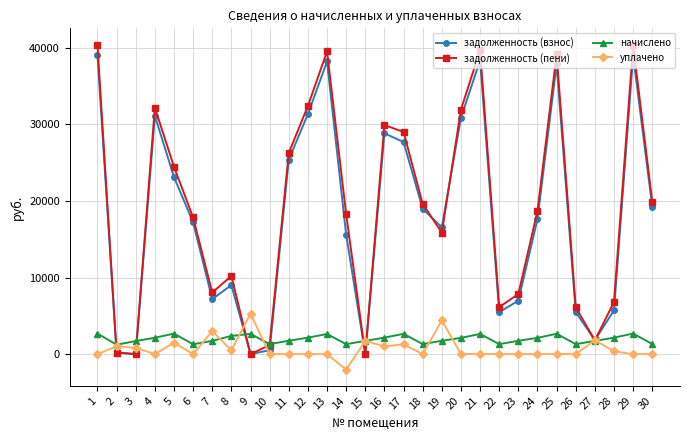

How many categories are shown in the chart?

30